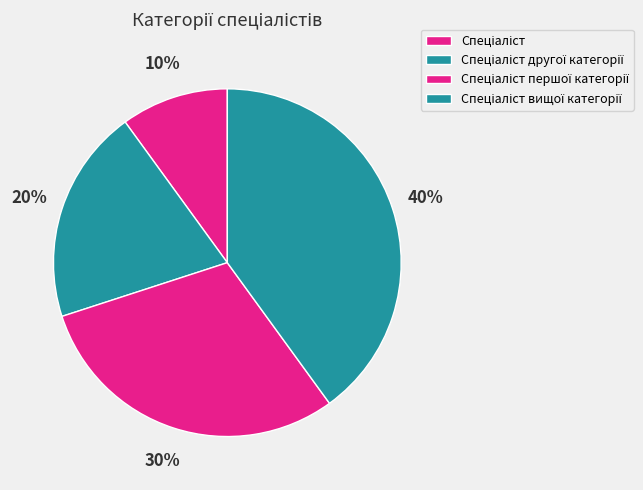

How many segments does this pie chart have?

4